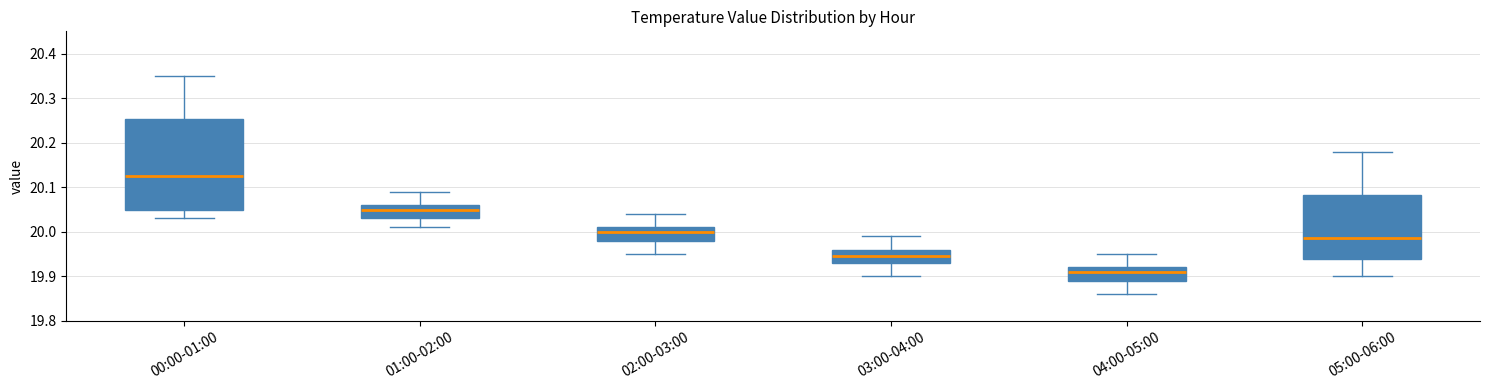

Which box is the tallest, from its lower edge to its upper edge?

00:00-01:00